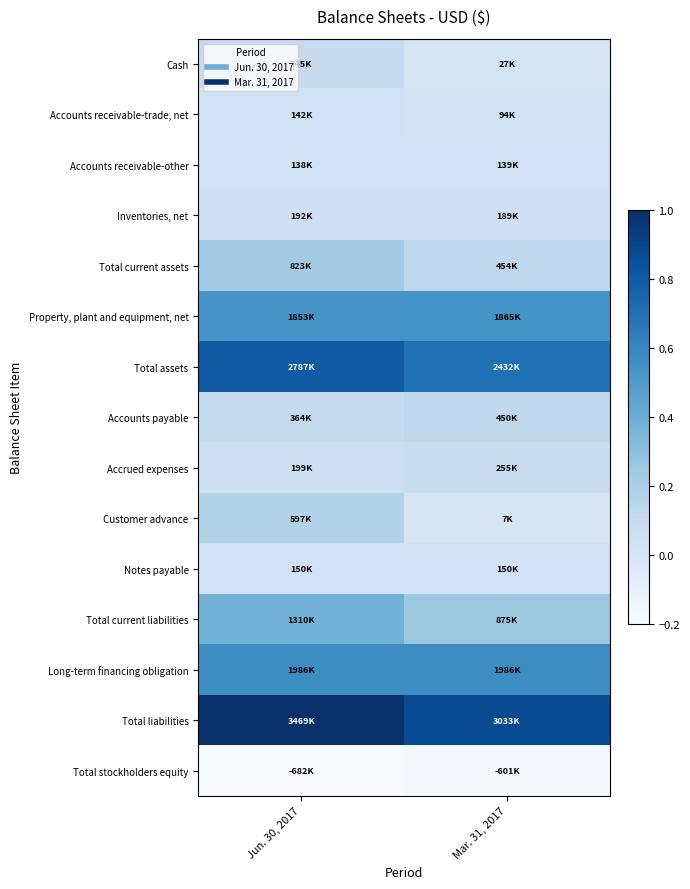

Reading left to right, transcribe all the data shown in this chart.

Cash: Jun. 30, 2017=0.1	Mar. 31, 2017=0.0
Accounts receivable-trade, net: Jun. 30, 2017=0.0	Mar. 31, 2017=0.0
Accounts receivable-other: Jun. 30, 2017=0.0	Mar. 31, 2017=0.0
Inventories, net: Jun. 30, 2017=0.1	Mar. 31, 2017=0.1
Total current assets: Jun. 30, 2017=0.2	Mar. 31, 2017=0.1
Property, plant and equipment, net: Jun. 30, 2017=0.5	Mar. 31, 2017=0.5
Total assets: Jun. 30, 2017=0.8	Mar. 31, 2017=0.7
Accounts payable: Jun. 30, 2017=0.1	Mar. 31, 2017=0.1
Accrued expenses: Jun. 30, 2017=0.1	Mar. 31, 2017=0.1
Customer advance: Jun. 30, 2017=0.2	Mar. 31, 2017=0.0
Notes payable: Jun. 30, 2017=0.0	Mar. 31, 2017=0.0
Total current liabilities: Jun. 30, 2017=0.4	Mar. 31, 2017=0.3
Long-term financing obligation: Jun. 30, 2017=0.6	Mar. 31, 2017=0.6
Total liabilities: Jun. 30, 2017=1.0	Mar. 31, 2017=0.9
Total stockholders equity: Jun. 30, 2017=-0.2	Mar. 31, 2017=-0.2